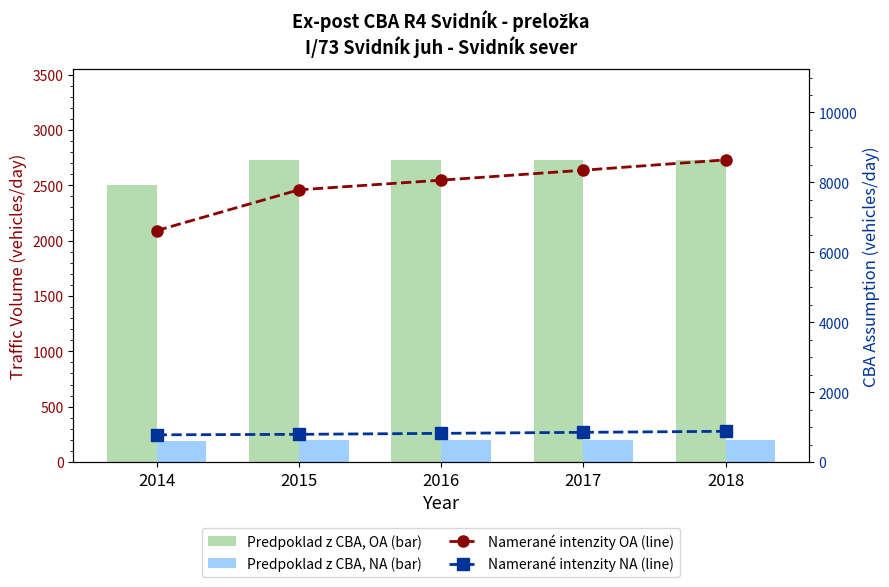

Does the chart contain stacked bars?

No